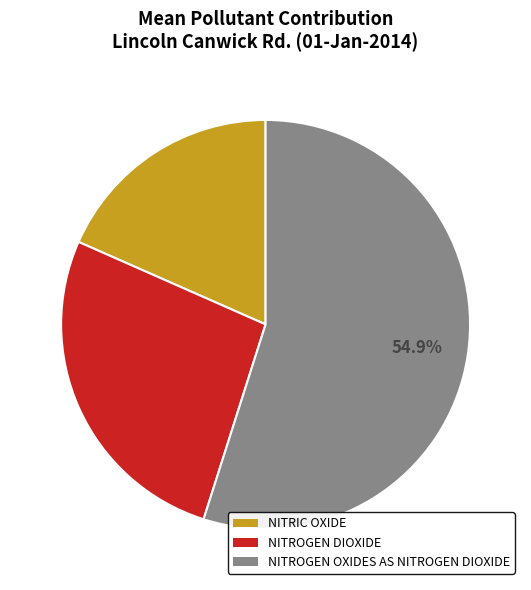

Count the number of slices in the pie.

3